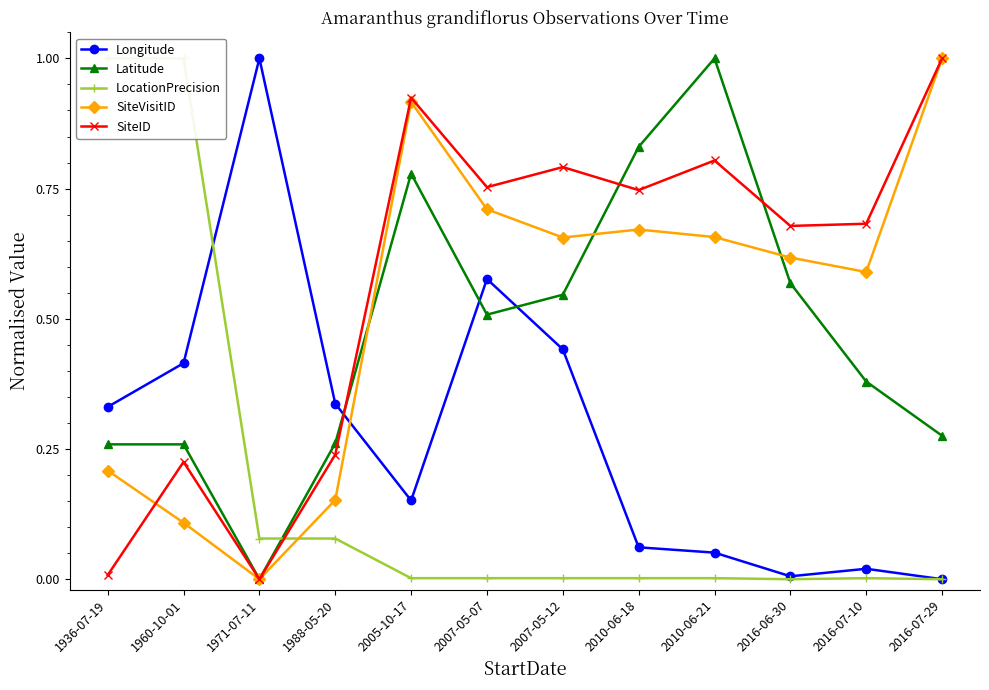

How many lines are shown in the chart?

5